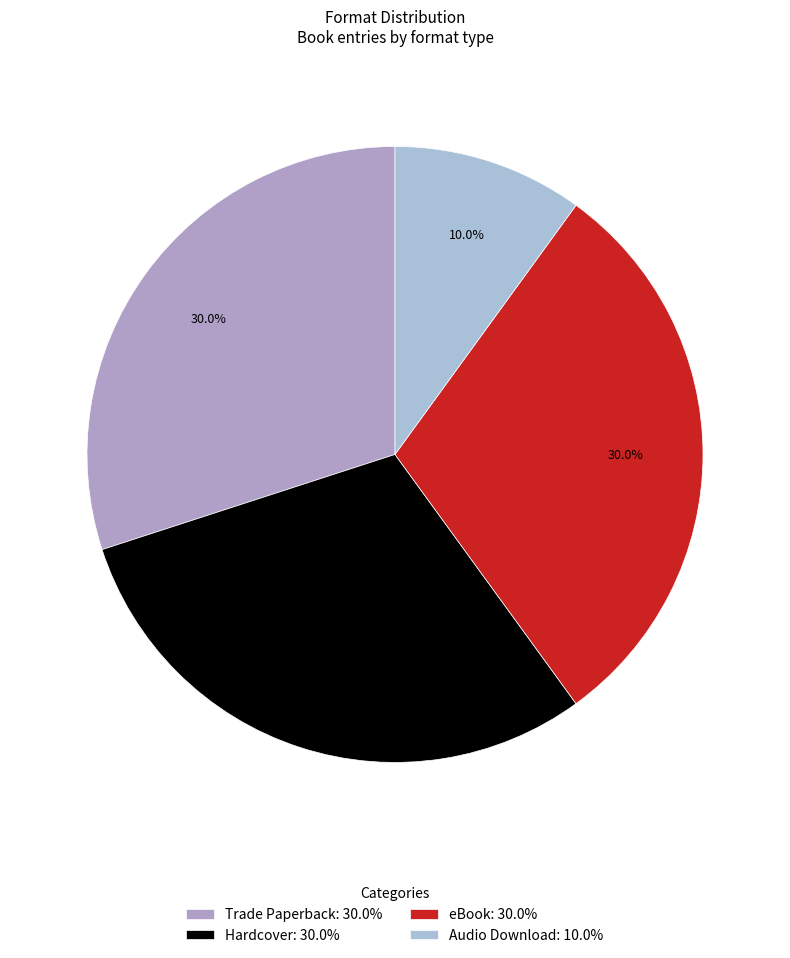

How many slices are in this pie chart?

4